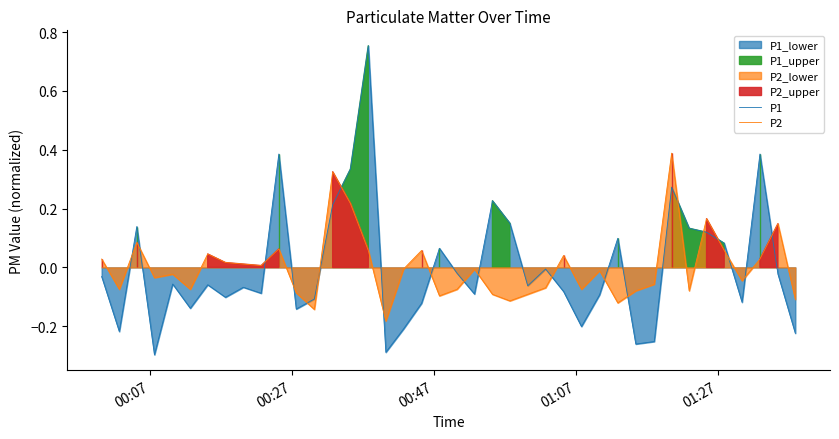

How many times do P2 and P1 cross each other?

20